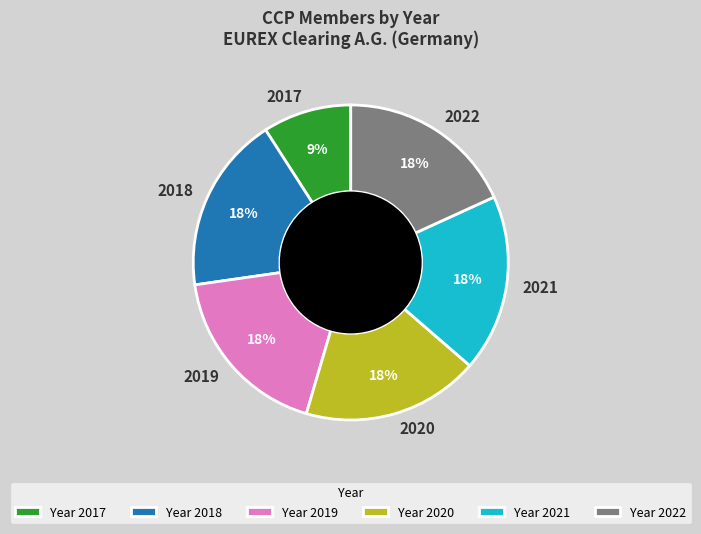

Does 2017 account for over 50% of the chart?

No